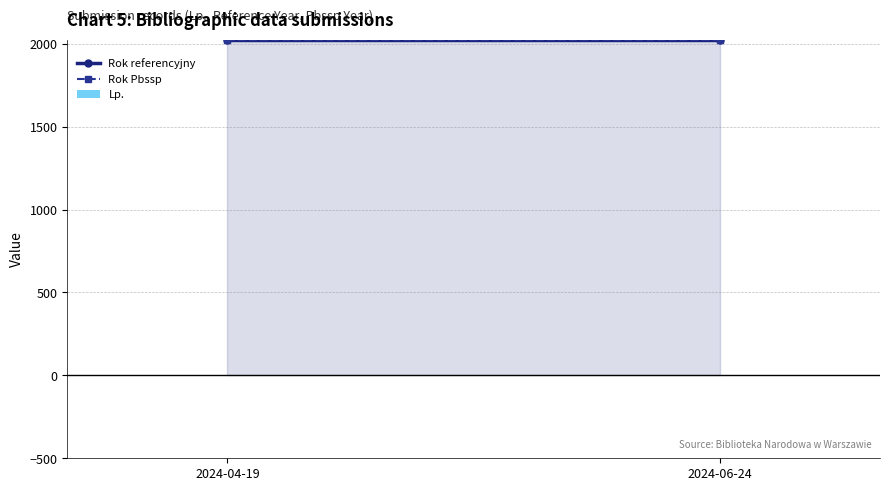

What is the sum of all values?

3